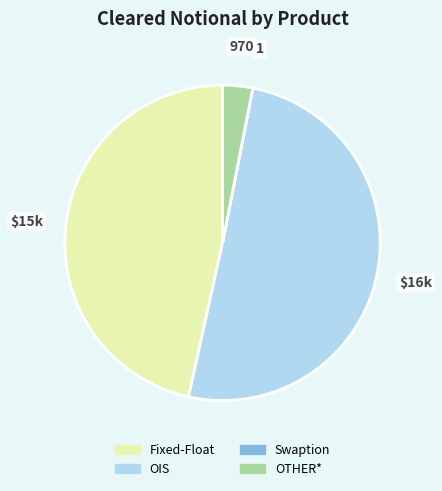

True or false: OIS accounts for 36% of the total.

False